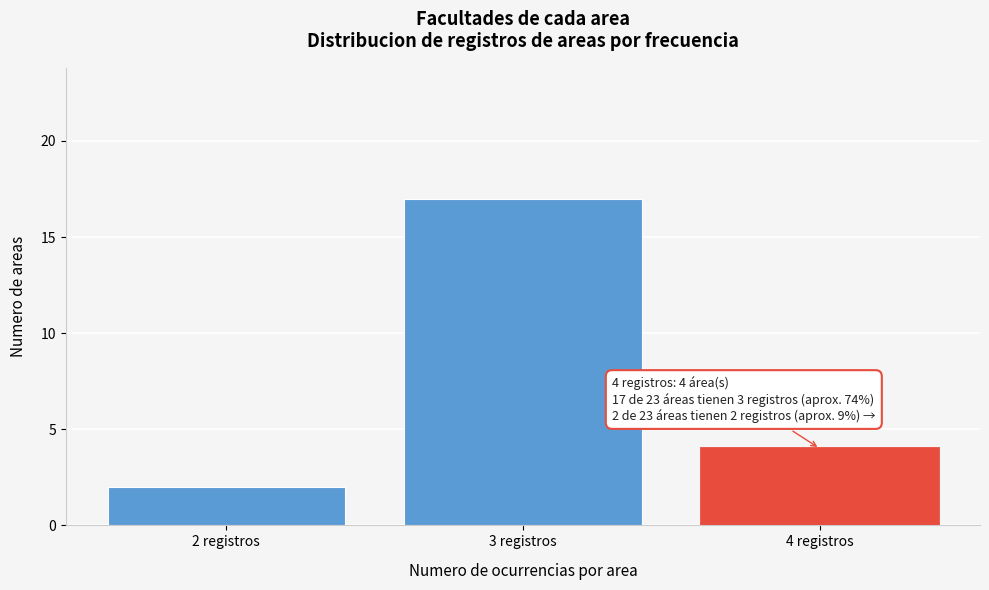

Reading left to right, transcribe all the data shown in this chart.

2	17	4